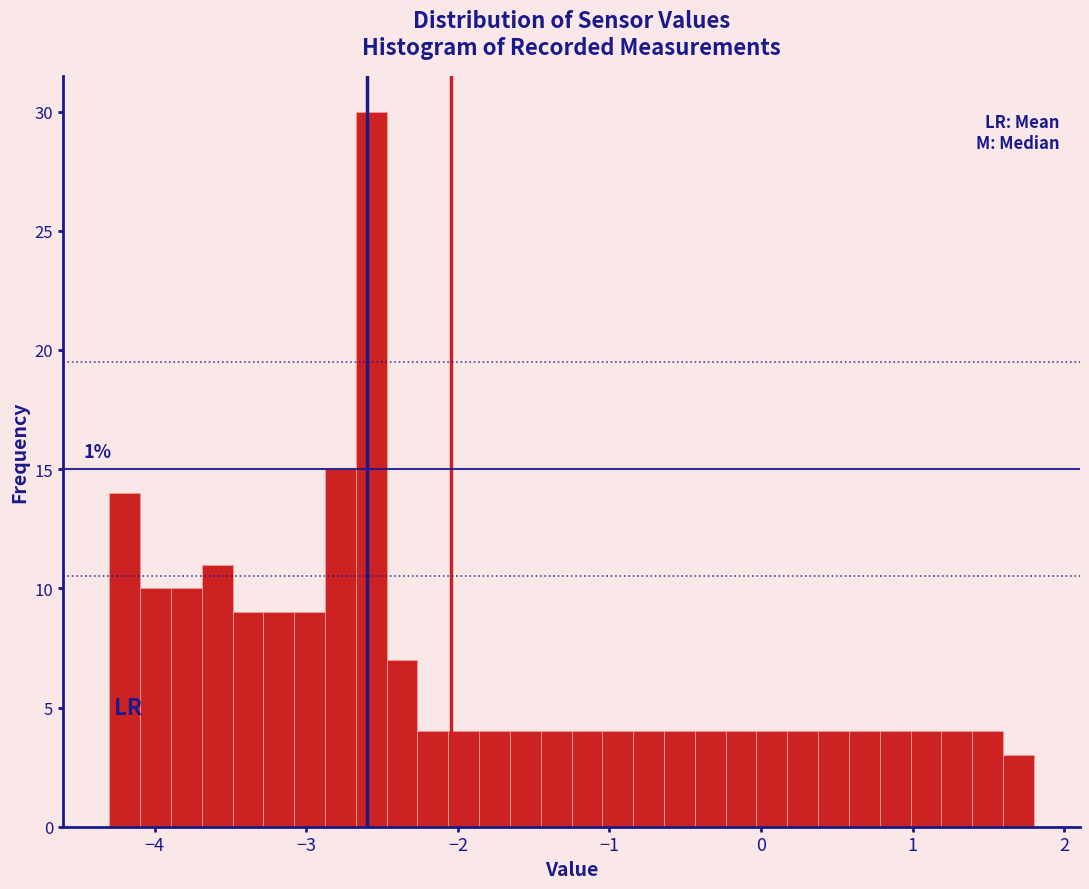

Around what value on the x-axis is the tallest bar? Give the approximate position of its centre, as read against the axis.

-2.6